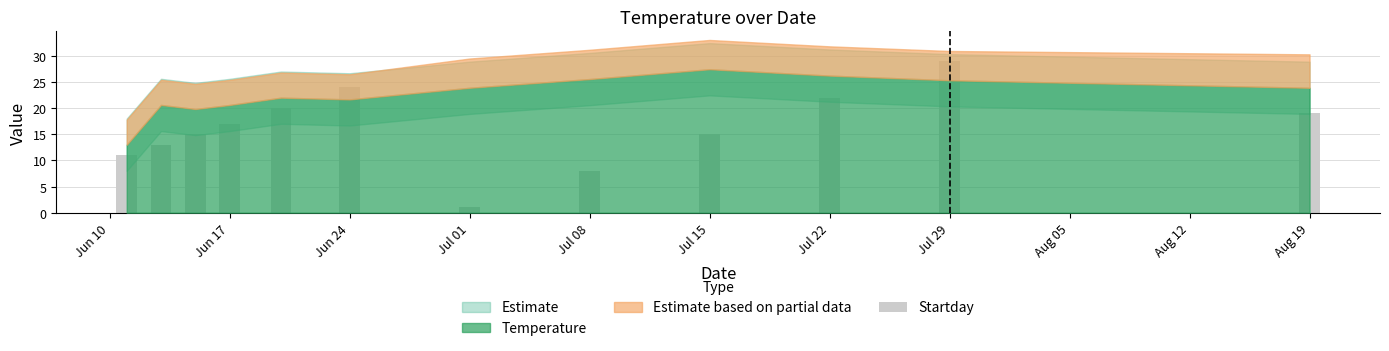

Reading right to left, extract all data points from this chart.

19	29	22	15	8	1	24	20	17	15	13	11